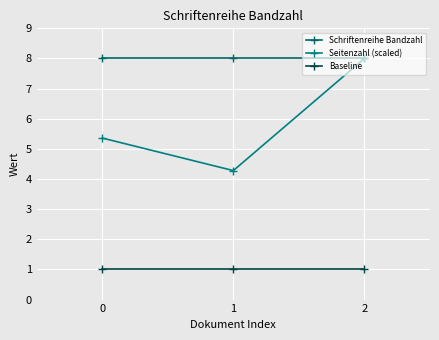

Rank the series by their maximum value, from highest to lowest.

Schriftenreihe Bandzahl, Seitenzahl (scaled), Baseline